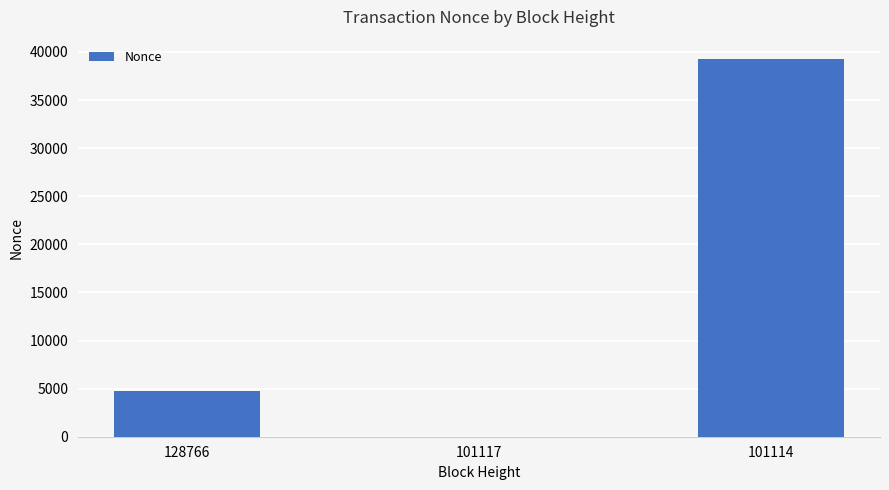

The value at 128766 is 7940. True or false?

False